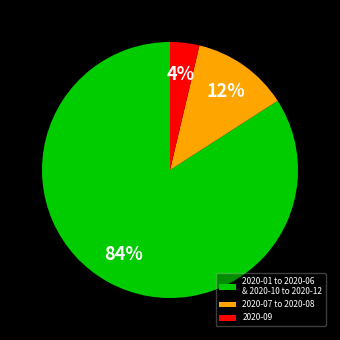

Which slice is the largest?

2020-01 to 2020-06 & 2020-10 to 2020-12